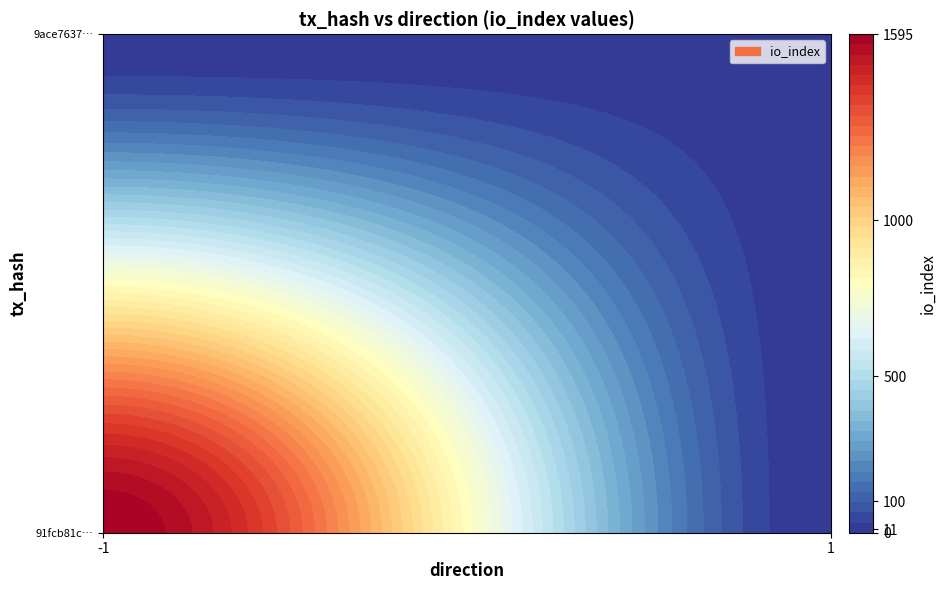

What is the approximate value of 9ace7637b61257c655ead1bc12be9739ce6f3ee at io_index, to the nearest 10?

10